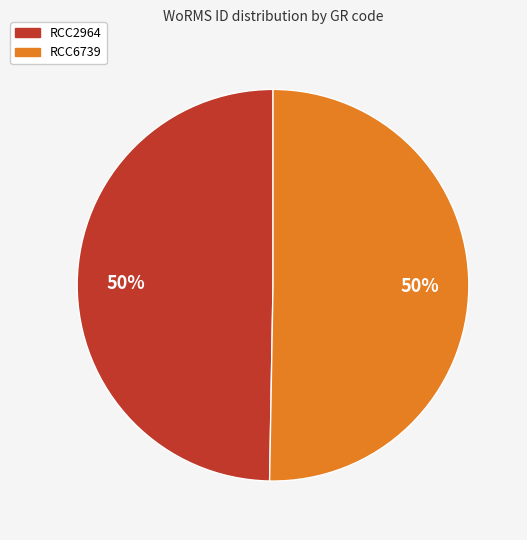

To the nearest percent, what is the combined percentage of RCC2964 and RCC6739?

100%